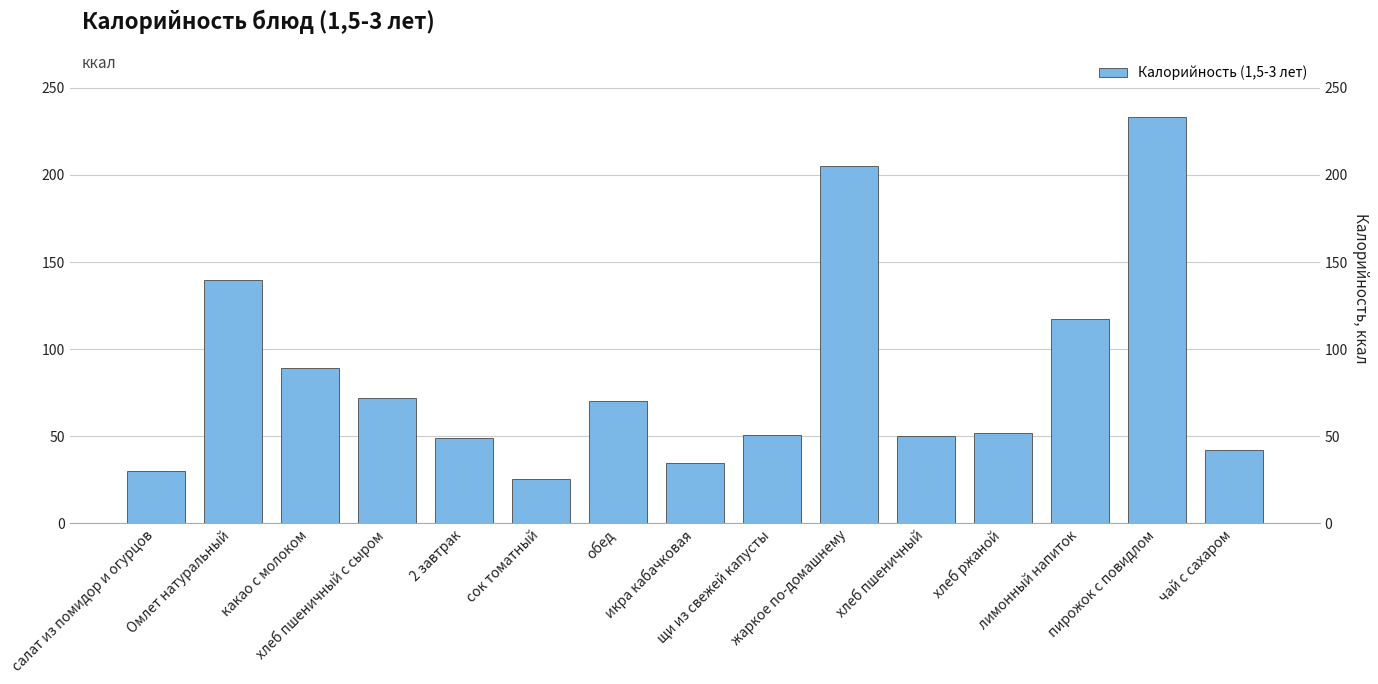

What is the label of the 6th bar from the right?

жаркое по-домашнему